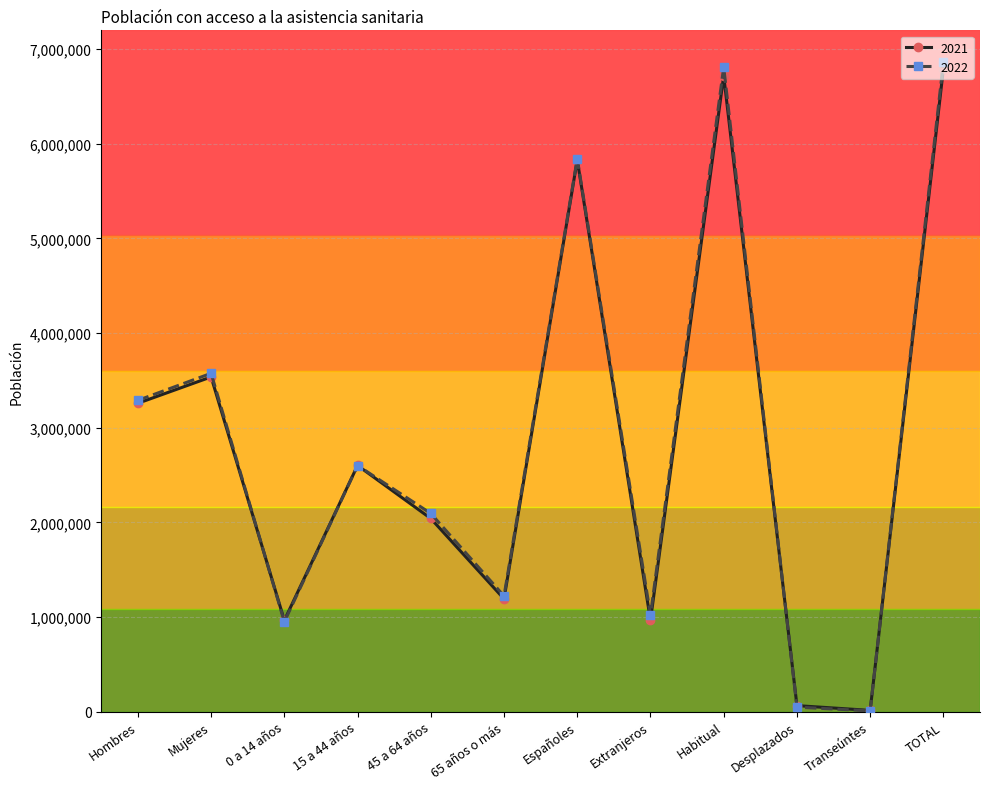

True or false: 2022 has a value of 1020712 at Extranjeros.

True